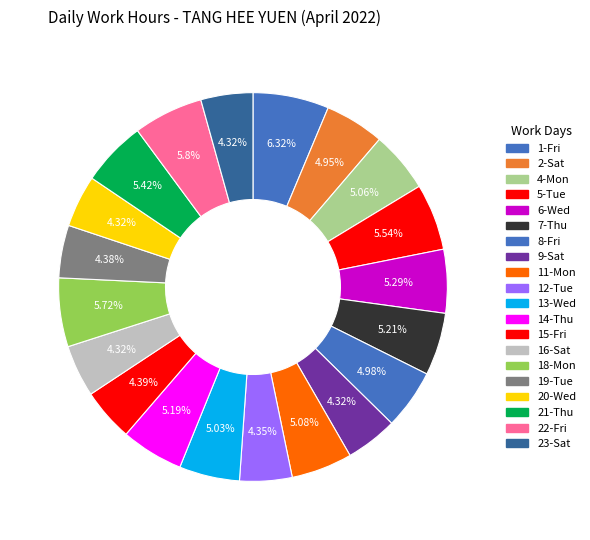

Is the sum of 5-Tue and 19-Tue greater than half?

No